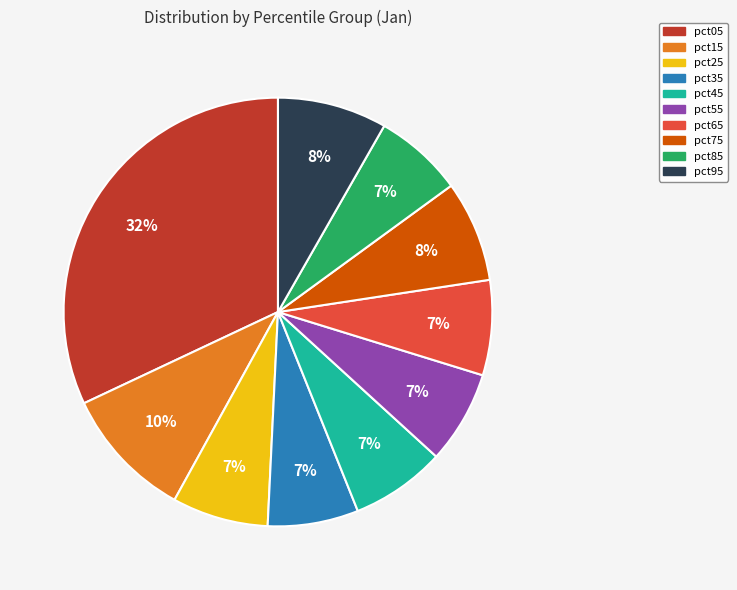

To the nearest percent, what percentage of the pie is pct55?

7%